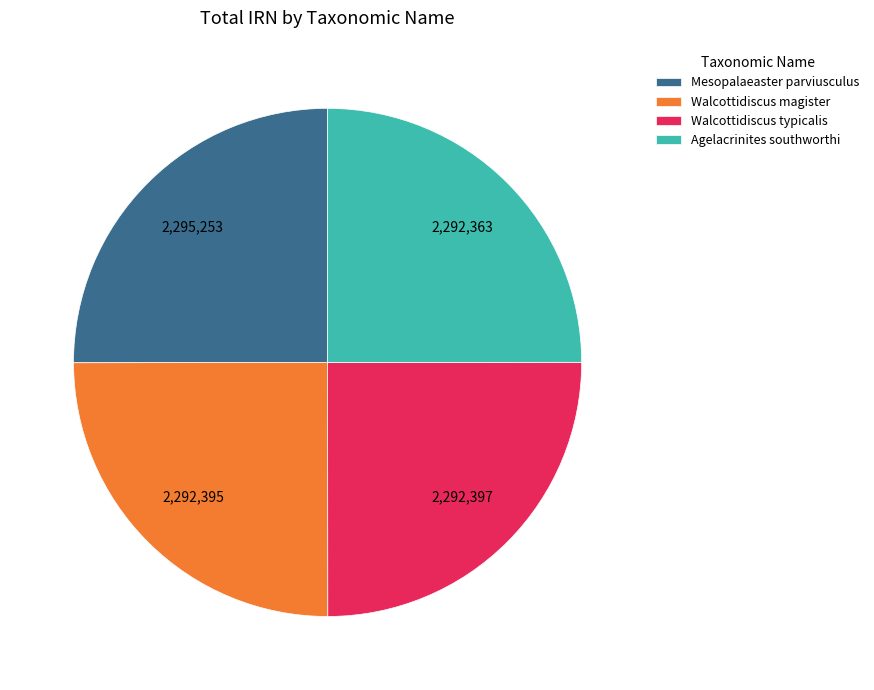

How many slices are in this pie chart?

4